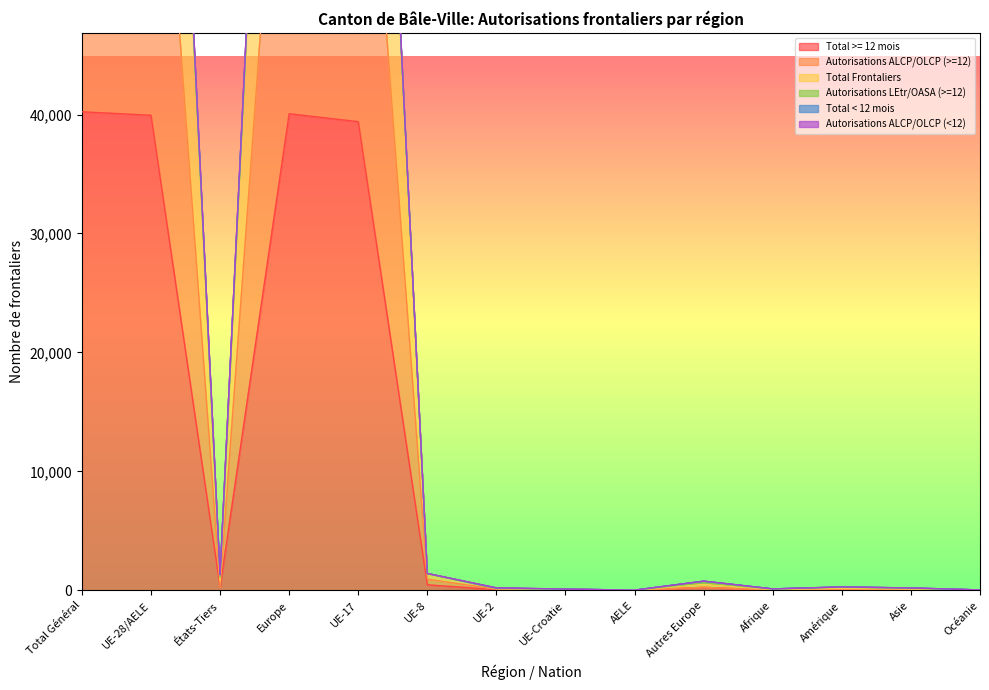

What position from the right is Total Général?

14